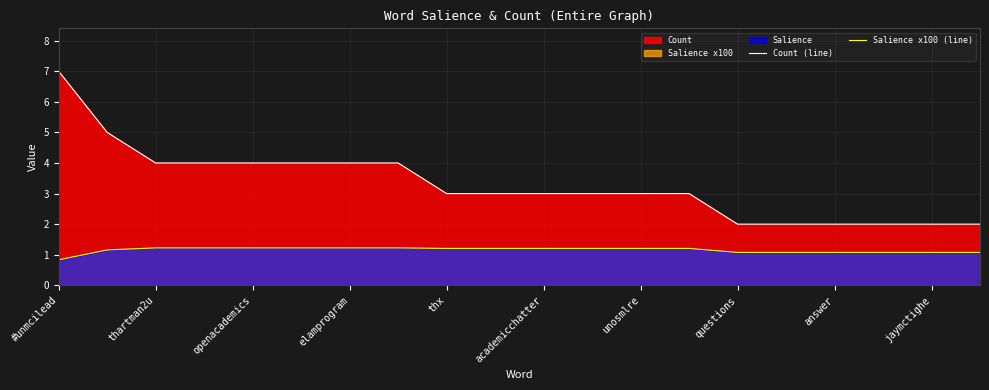

Count the Salience x100 (line) values in the range 1 to 2.

19